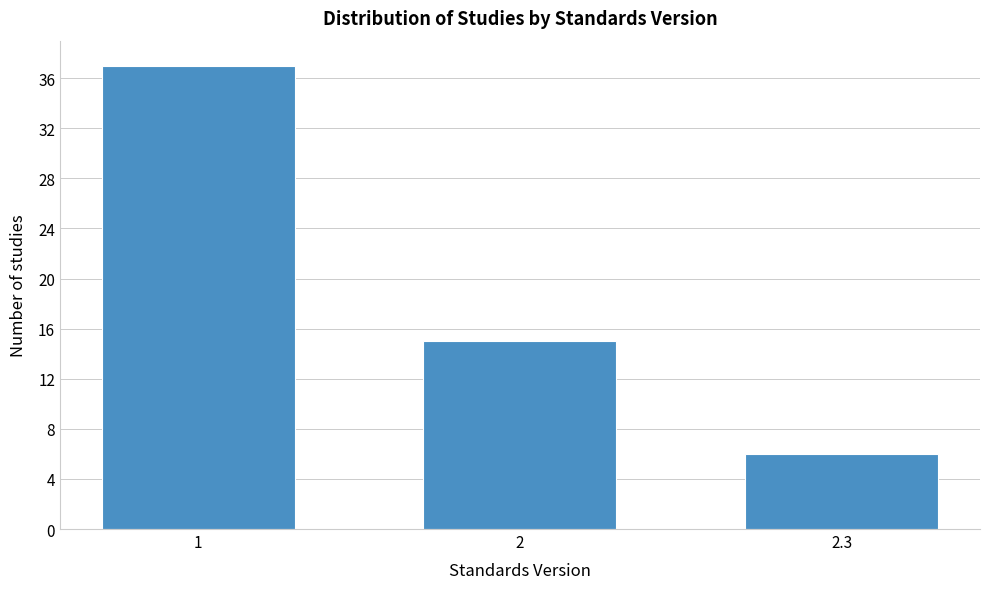

Reading left to right, what are all the values shown in this chart?

1=37	2=15	2.3=6